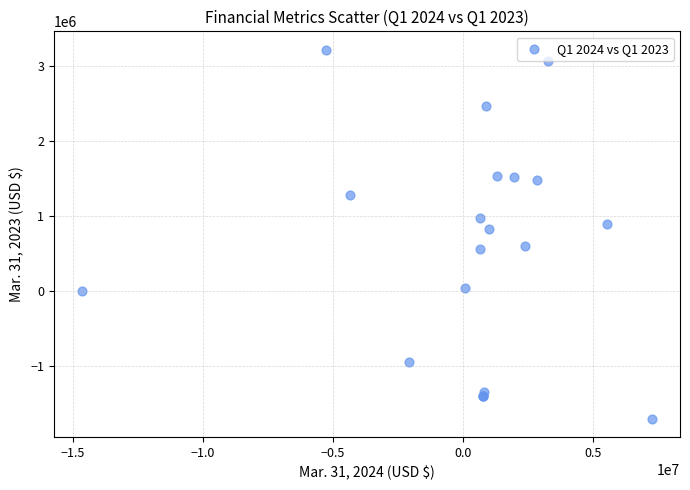

What Y value in the scatter plot is closest to 760500?

836000